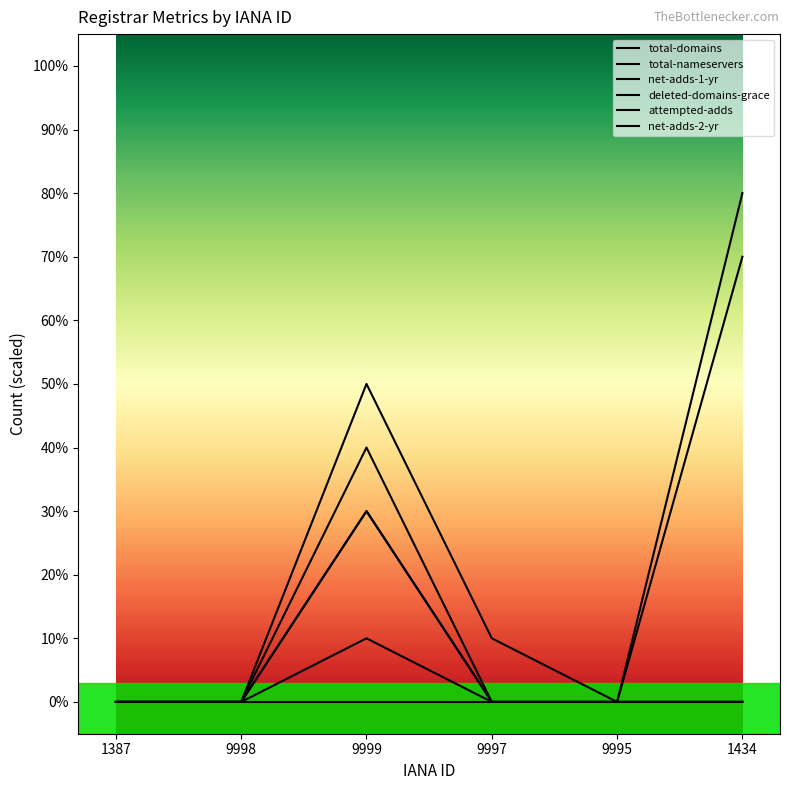

Reading left to right, transcribe all the data shown in this chart.

total-domains: 1387=0	9998=0	9999=5	9997=1	9995=0	1434=7
total-nameservers: 1387=0	9998=0	9999=3	9997=0	9995=0	1434=8
net-adds-1-yr: 1387=0	9998=0	9999=1	9997=0	9995=0	1434=0
deleted-domains-grace: 1387=0	9998=0	9999=3	9997=0	9995=0	1434=0
attempted-adds: 1387=0	9998=0	9999=4	9997=0	9995=0	1434=0
net-adds-2-yr: 1387=0	9998=0	9999=0	9997=0	9995=0	1434=0